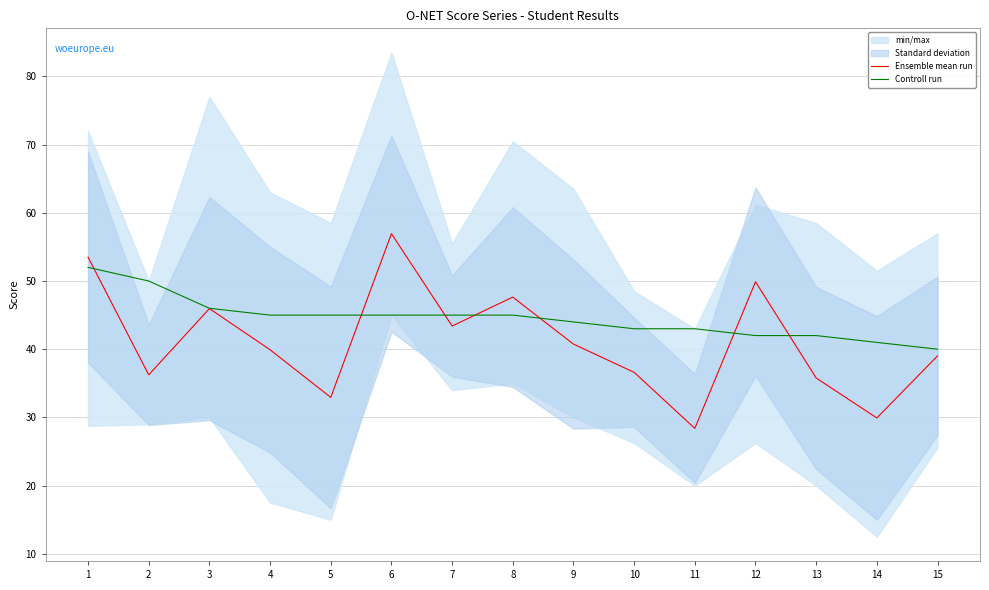

What is the difference between the highest and lowest values at 9?

3.2